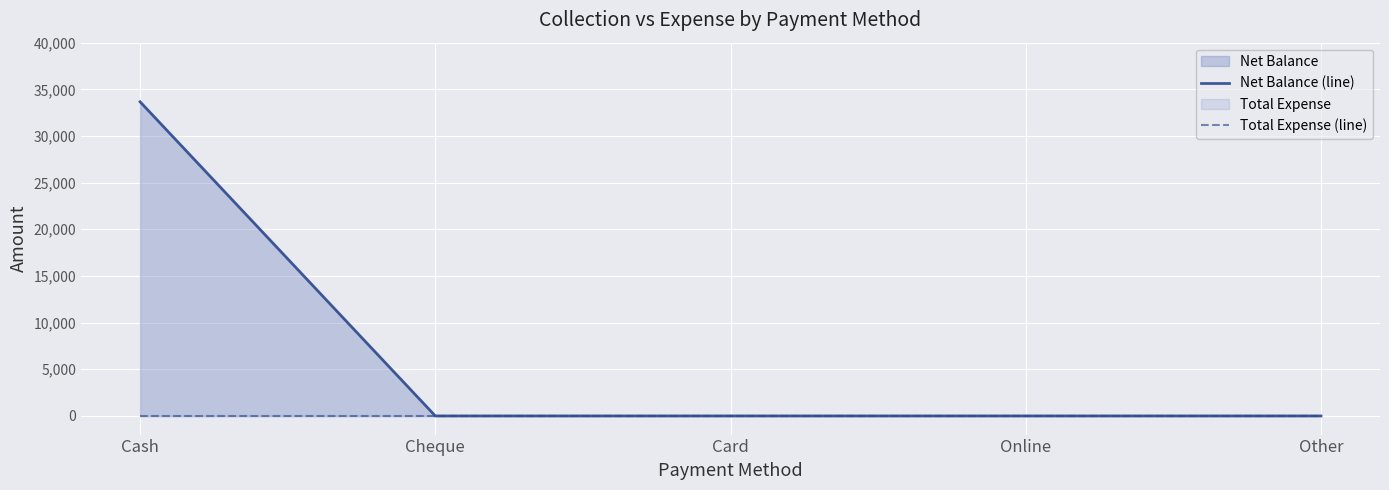

How many lines are shown in the chart?

2